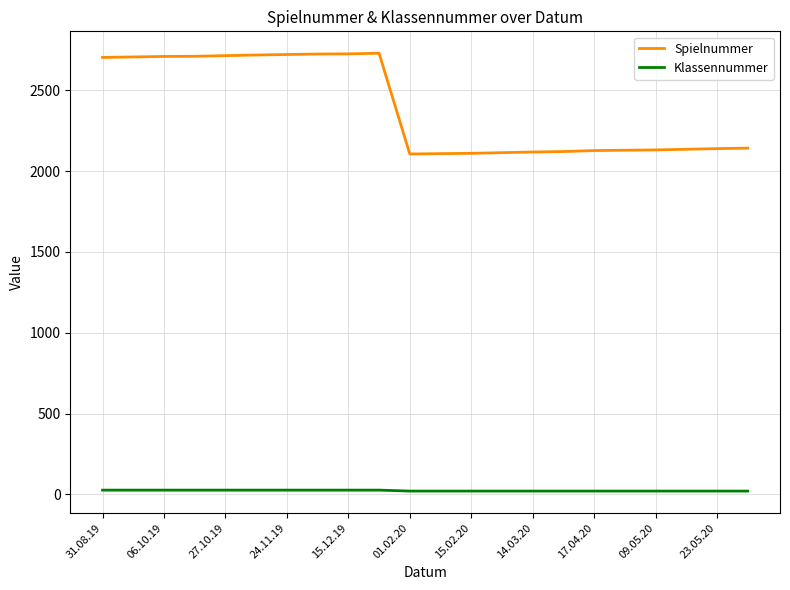

True or false: Spielnummer and Klassennummer cross at least once.

False